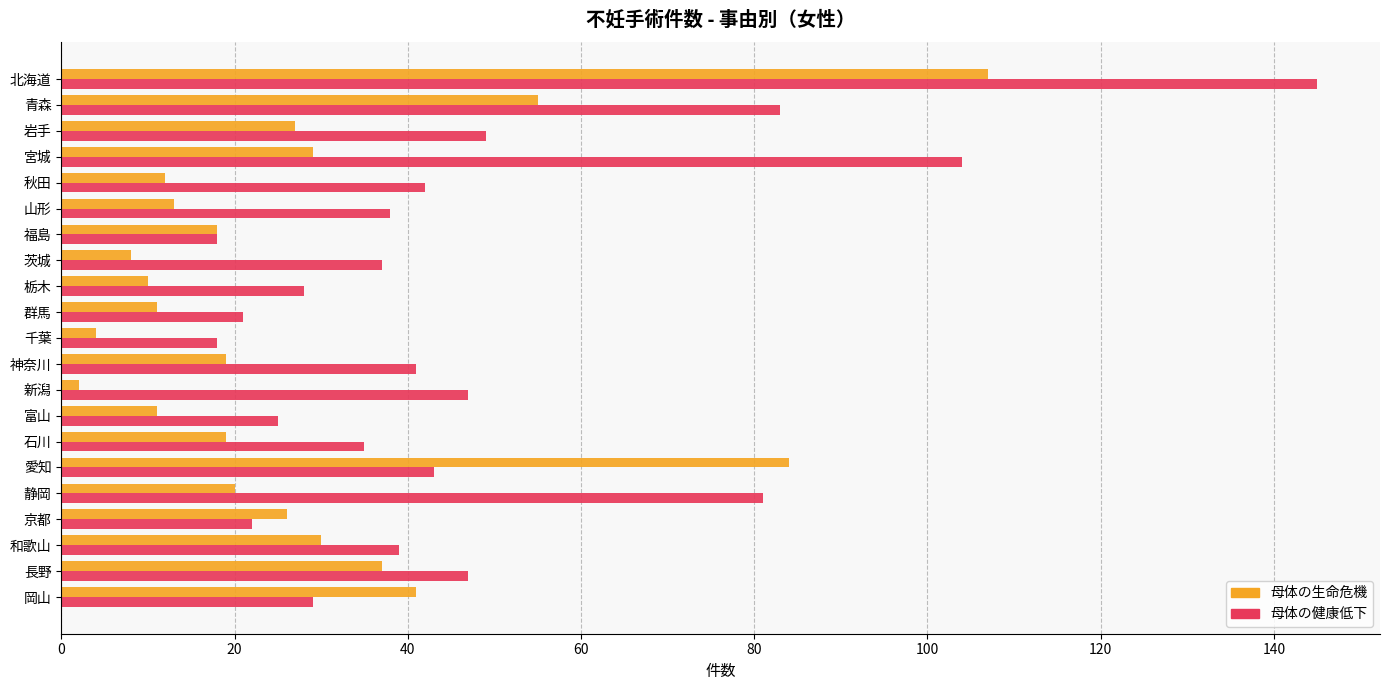

Which label corresponds to the largest value in the chart?

北海道